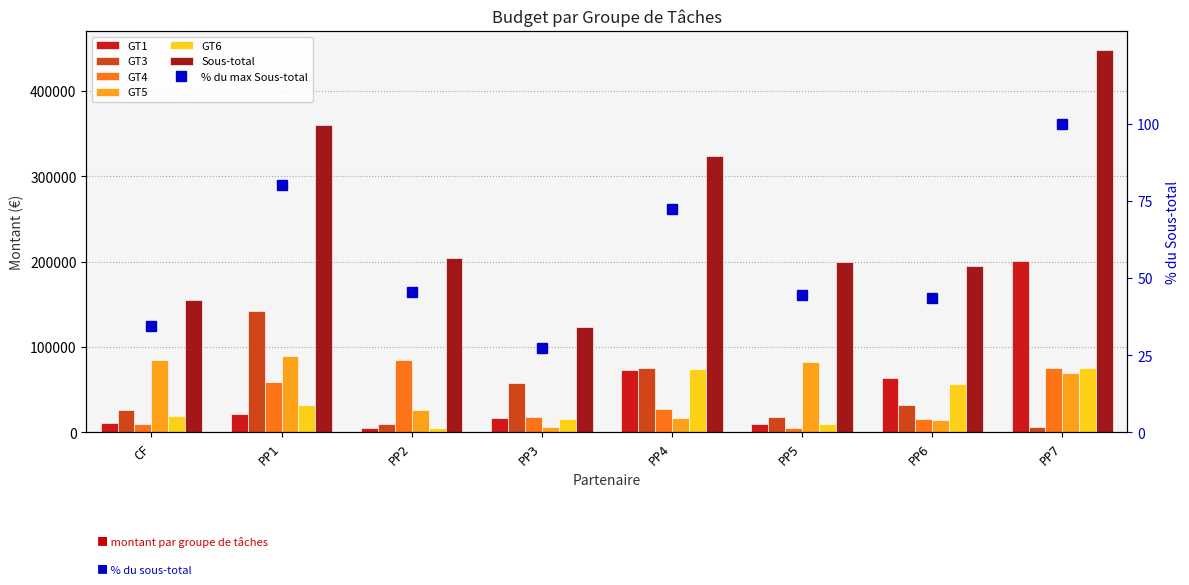

How many values in the GT6 series are below 32654?

4